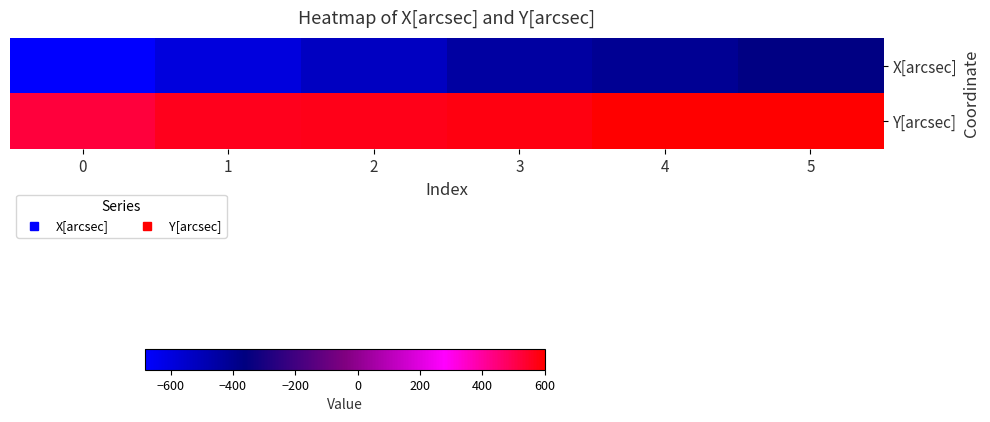

Reading left to right, list all the values displayed in this chart.

X[arcsec]: 0=-681.9	1=-593.4	2=-522.1	3=-442.0	4=-409.7	5=-366.3
Y[arcsec]: 0=524.3	1=565.5	2=566.0	3=576.6	4=601.1	5=596.6